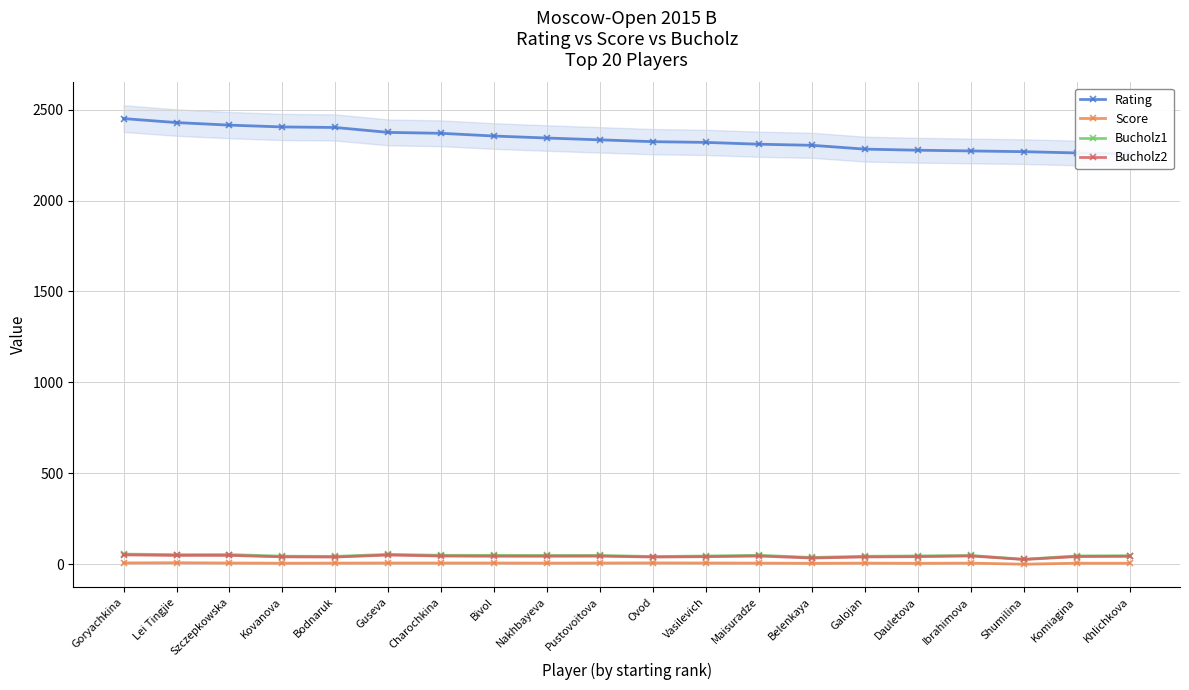

What is the total value across all series at Charochkina?

2470.5